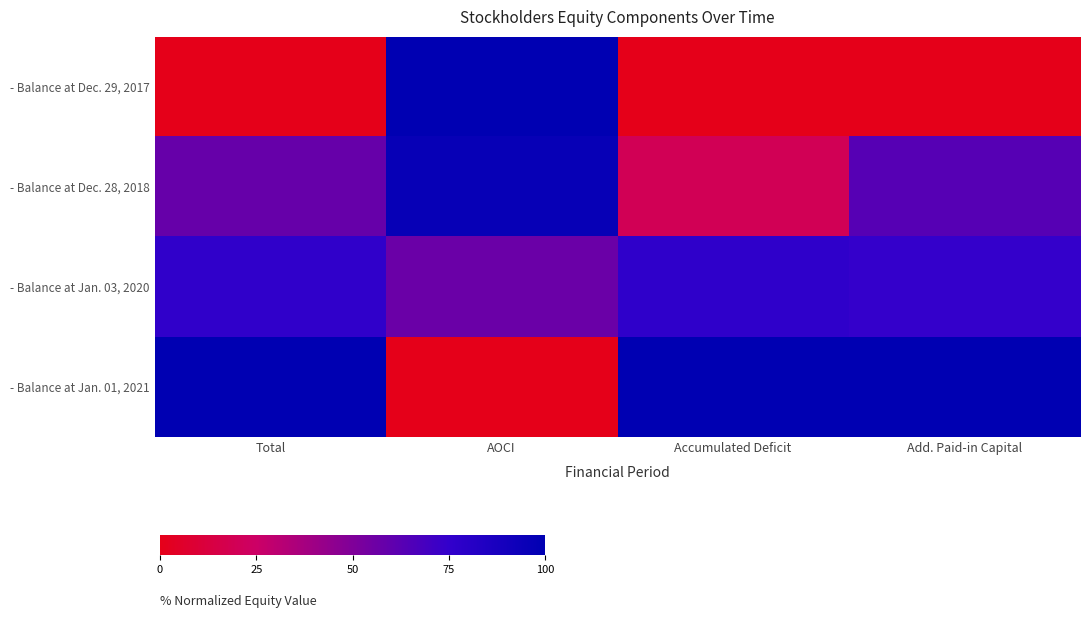

Rank the series by their maximum value, from lowest to highest.

- Balance at Jan. 03, 2020, - Balance at Dec. 28, 2018, - Balance at Dec. 29, 2017, - Balance at Jan. 01, 2021